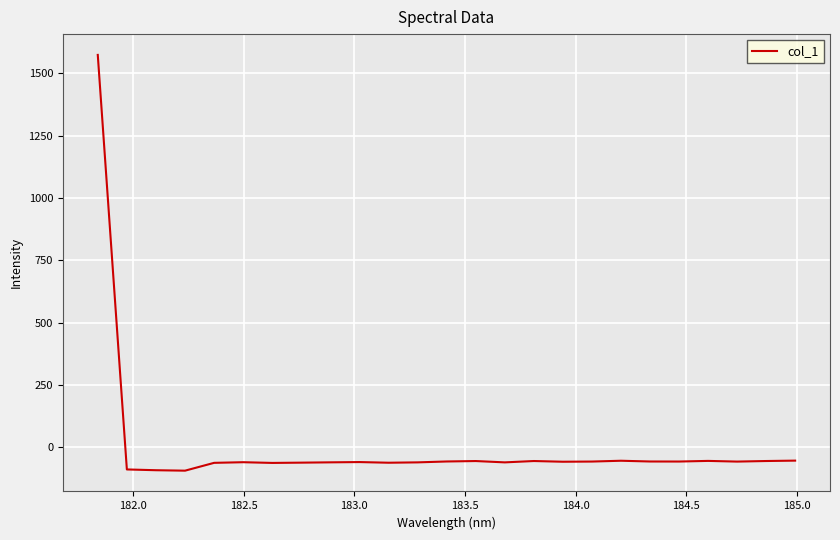

What is the smallest value displayed?

-93.3